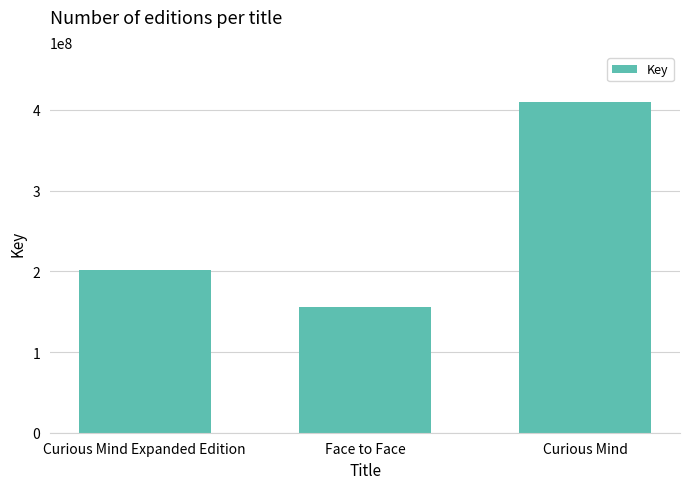

The value at Curious Mind is 253008793. True or false?

False